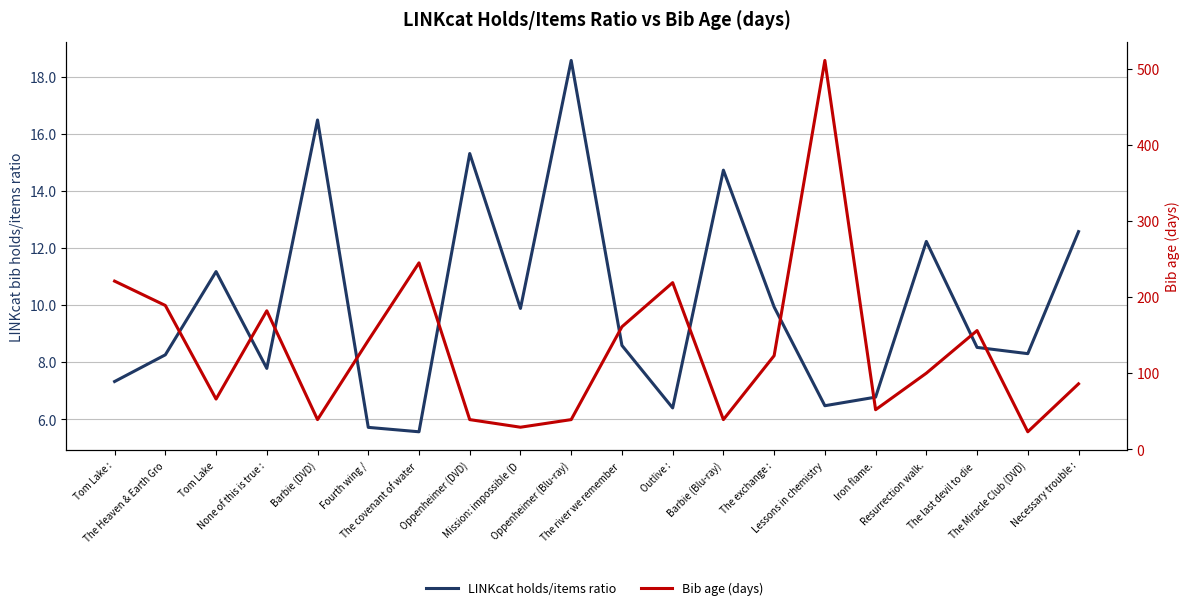

True or false: Bib age (days) has more than 0 interior local peaks.

True